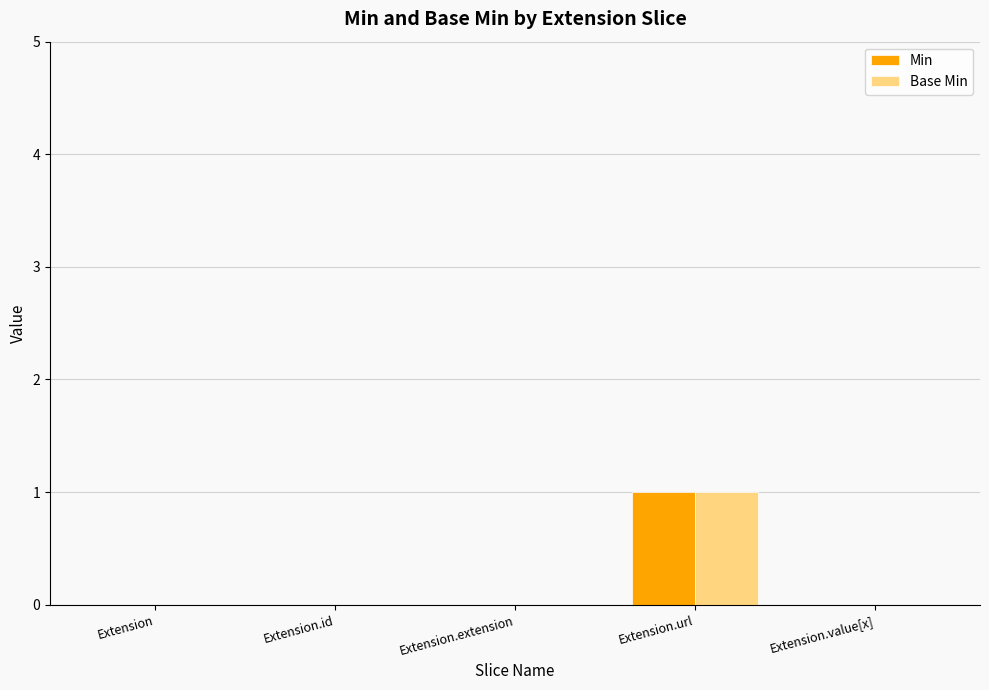

How many categories are shown in the chart?

5